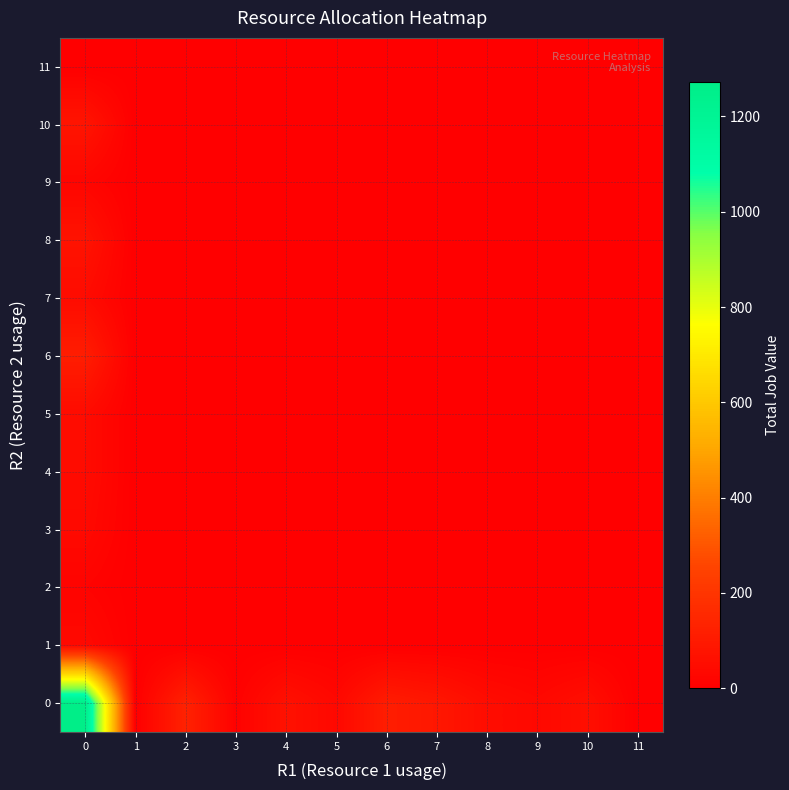

Rank the series by their maximum value, from highest to lowest.

0, 6, 10, 8, 4, 5, 7, 1, 3, 9, 2, 11